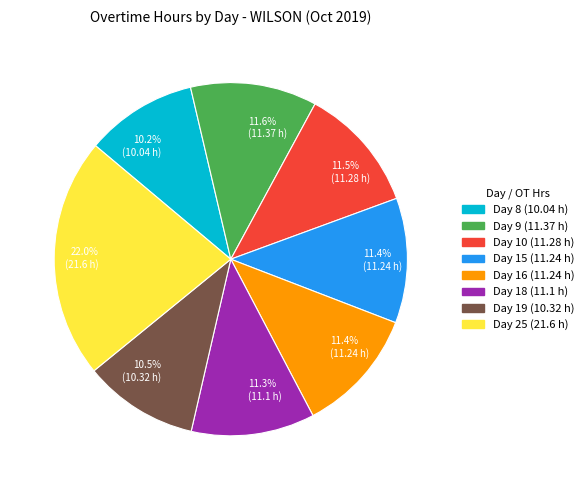

How many segments does this pie chart have?

8